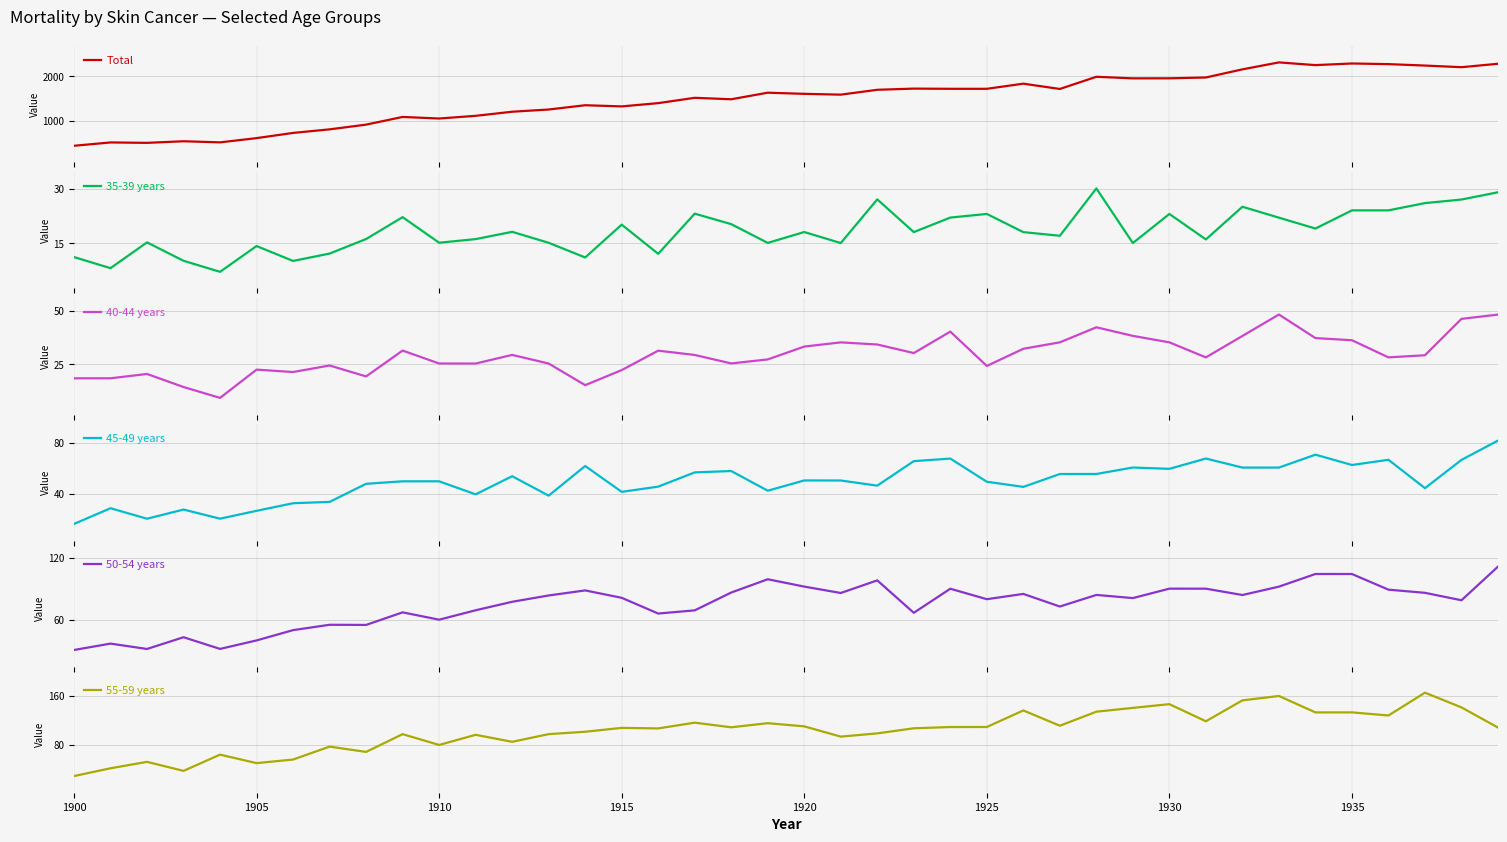

What is the minimum value for 55-59 years?

30.2